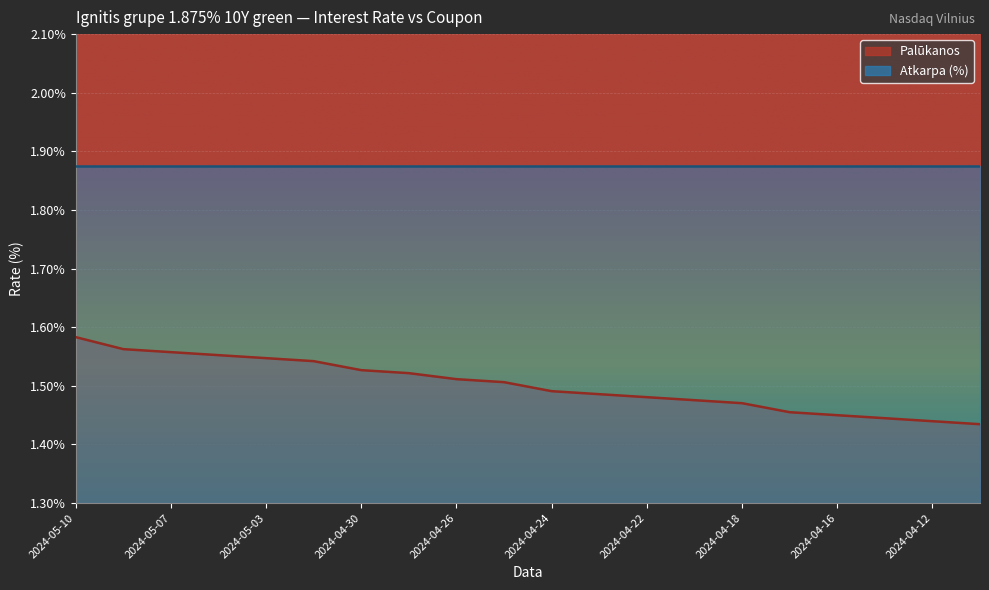

The chart shows a value of 1.5 at 2024-04-29. True or false?

True